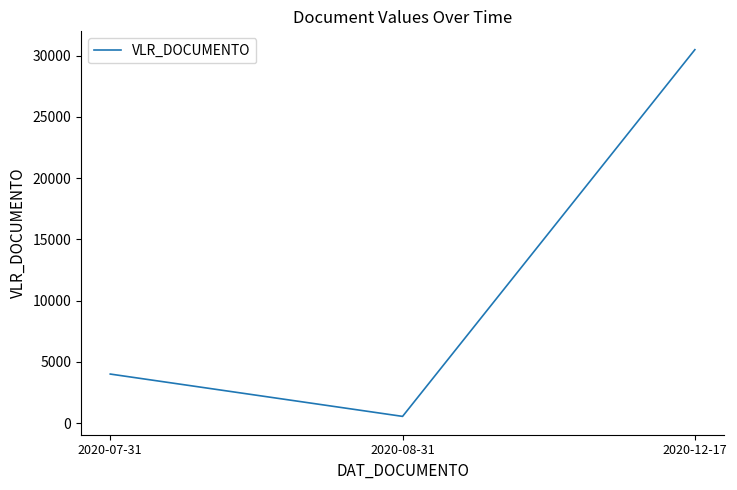

What value does the data have at 2020-07-31?

4000.0